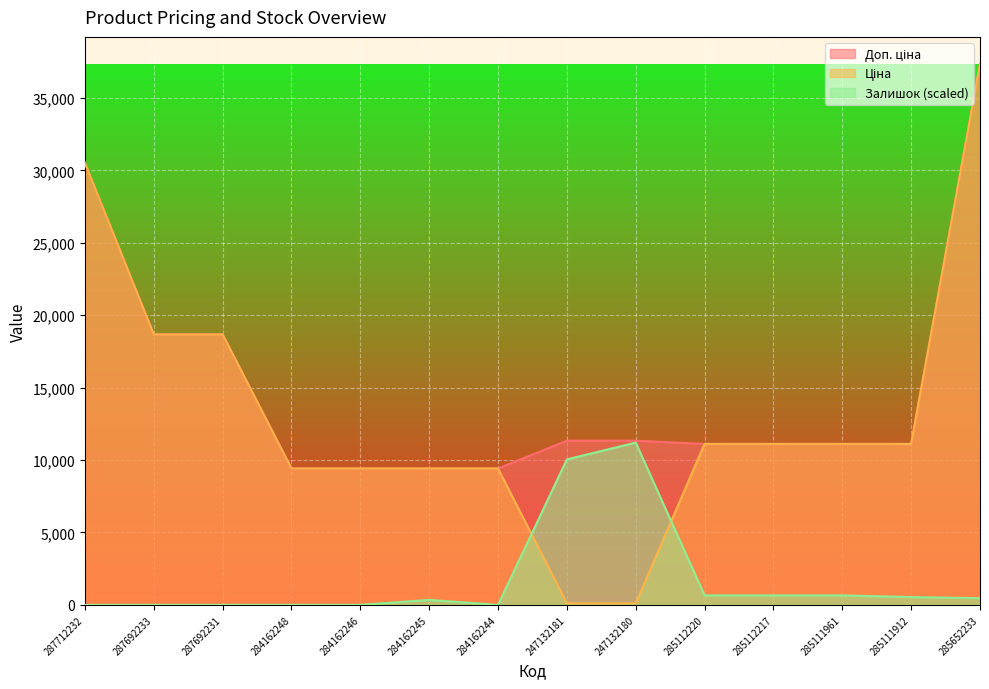

What is the spread (max minus min) of values at 287692231?

18671.5